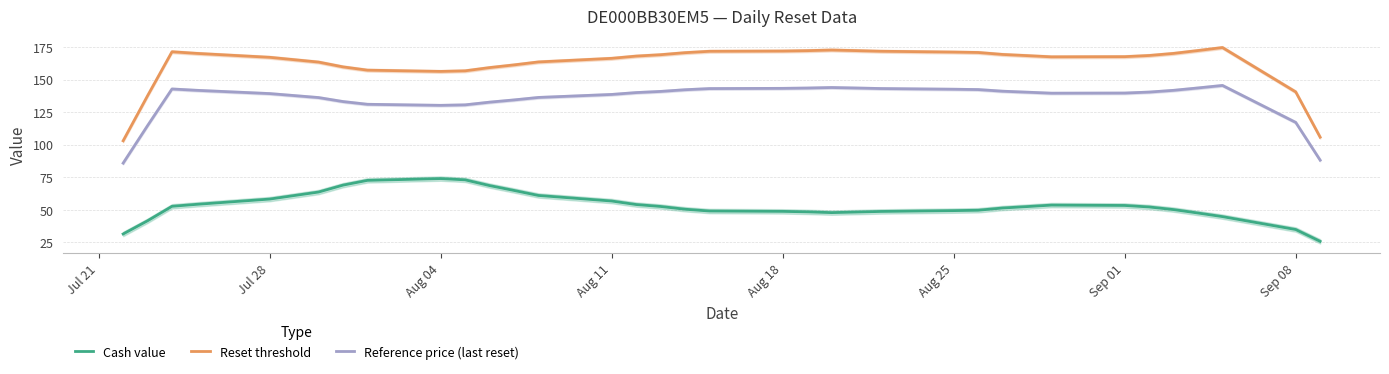

What is the lowest value of the Cash value series?

25.8